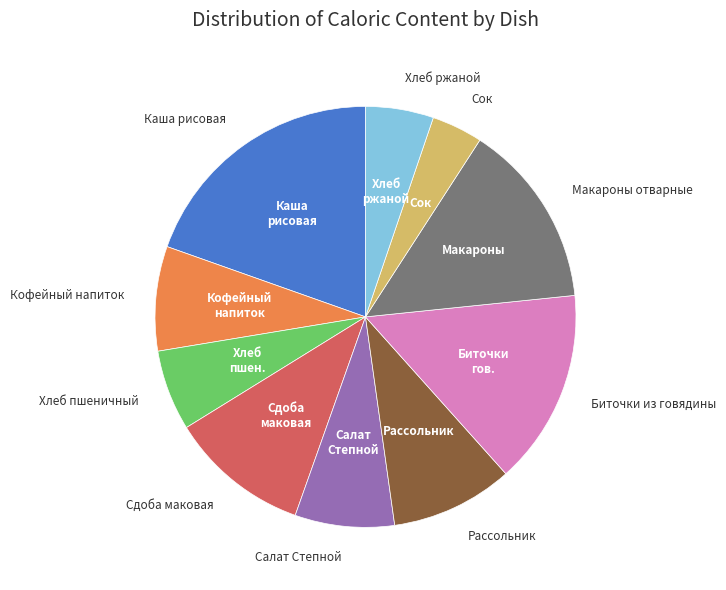

Does any single category account for the majority?

No